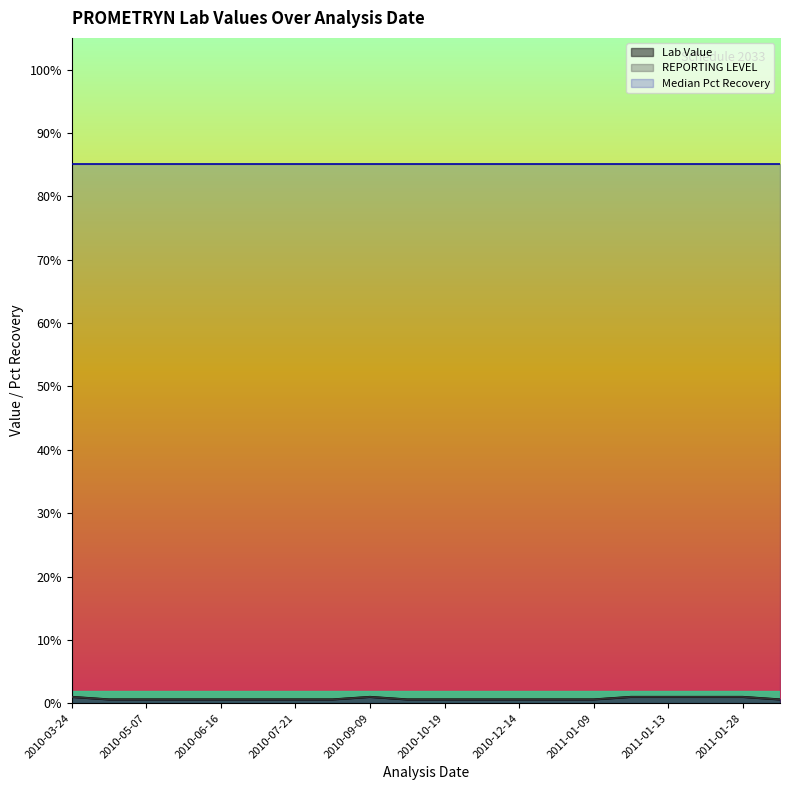

How many interior local peaks does the REPORTING LEVEL series have?

1